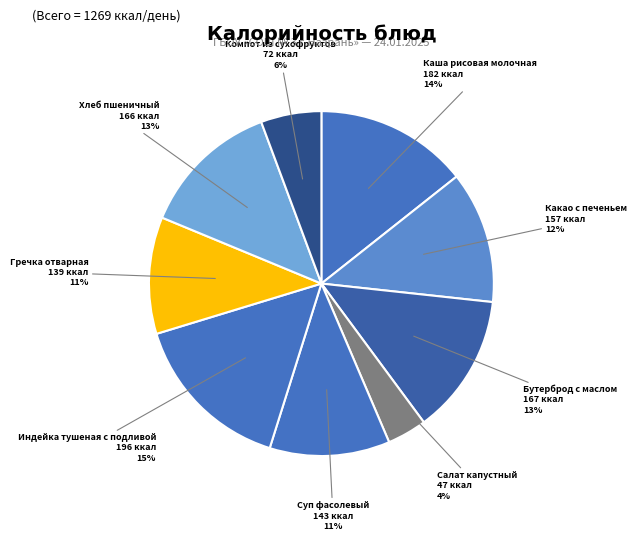

The Хлеб пшеничный slice represents 13% of the pie. True or false?

True